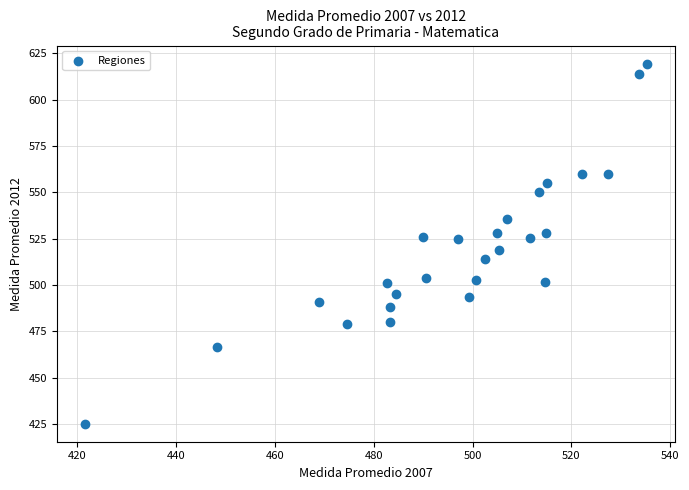

What is the range of Y values (max minus min)?

194.4